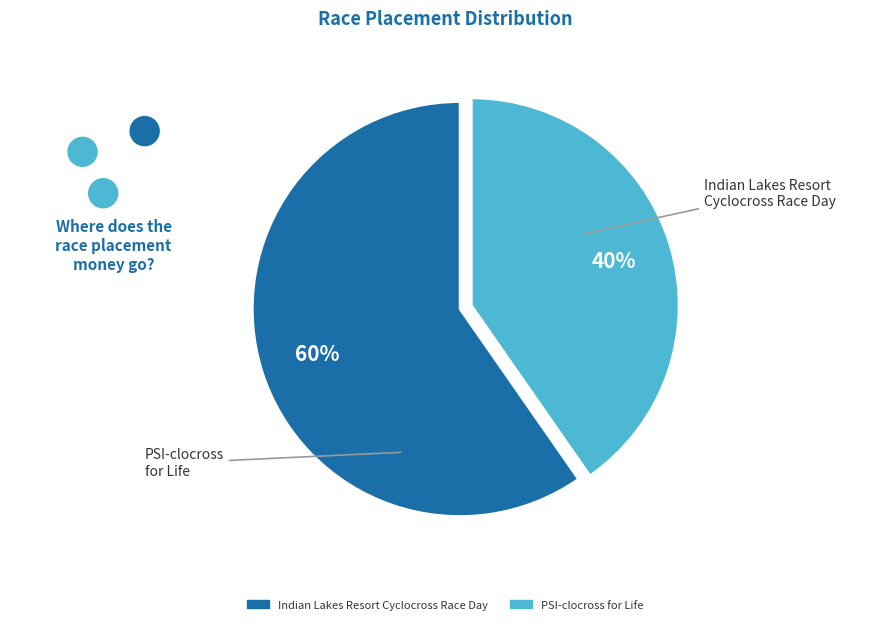

Count the number of slices in the pie.

2